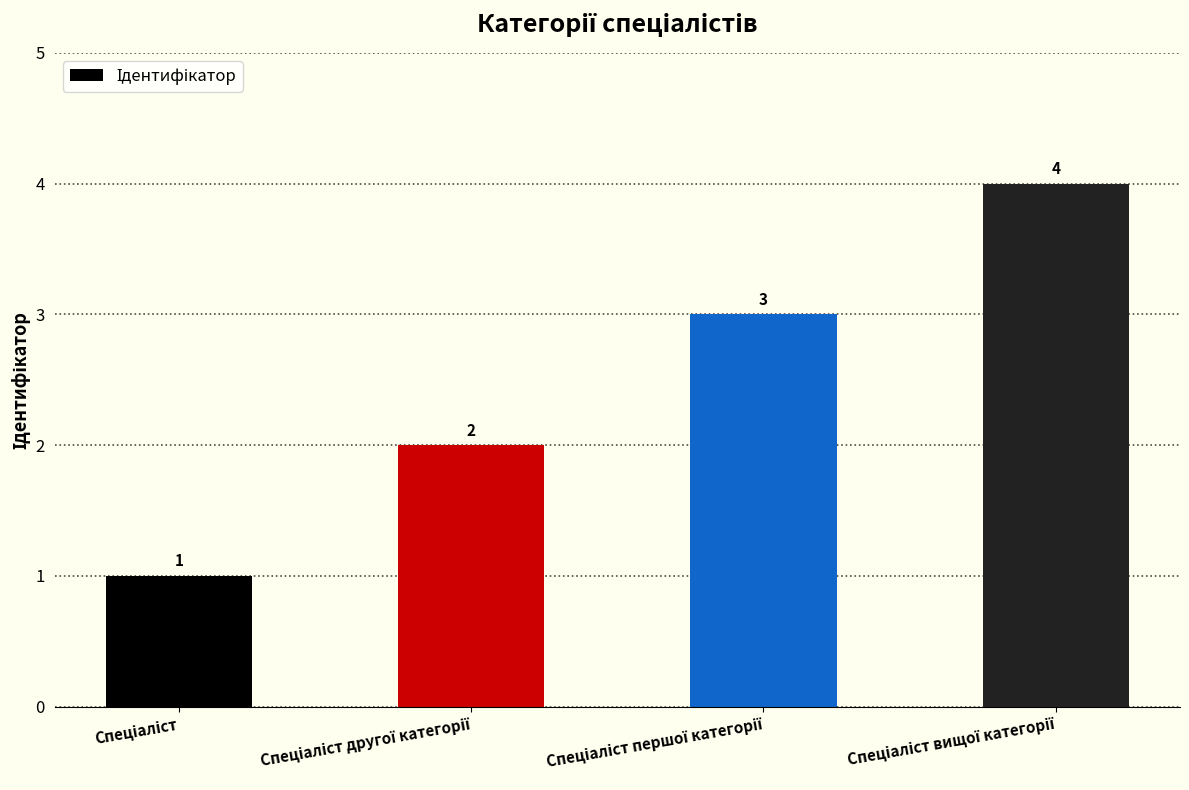

What is the difference between the maximum and second lowest values?

2